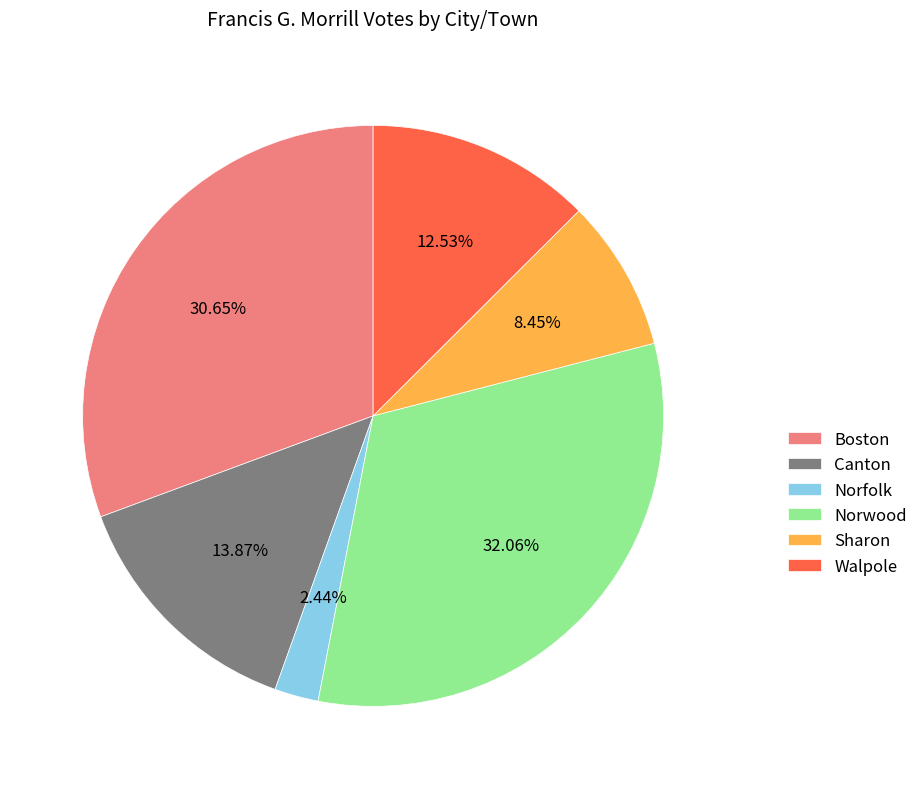

To the nearest percent, what portion does Sharon represent?

8%